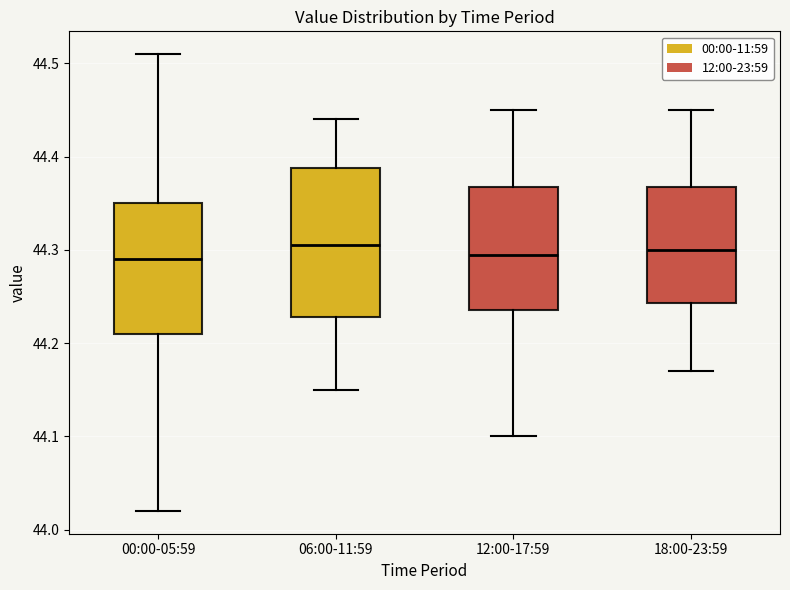

Where is the lower edge of the box for 06:00-11:59 on the y-axis? The values are not printed on the chart, so give them approximately, as read against the axis.

44.23